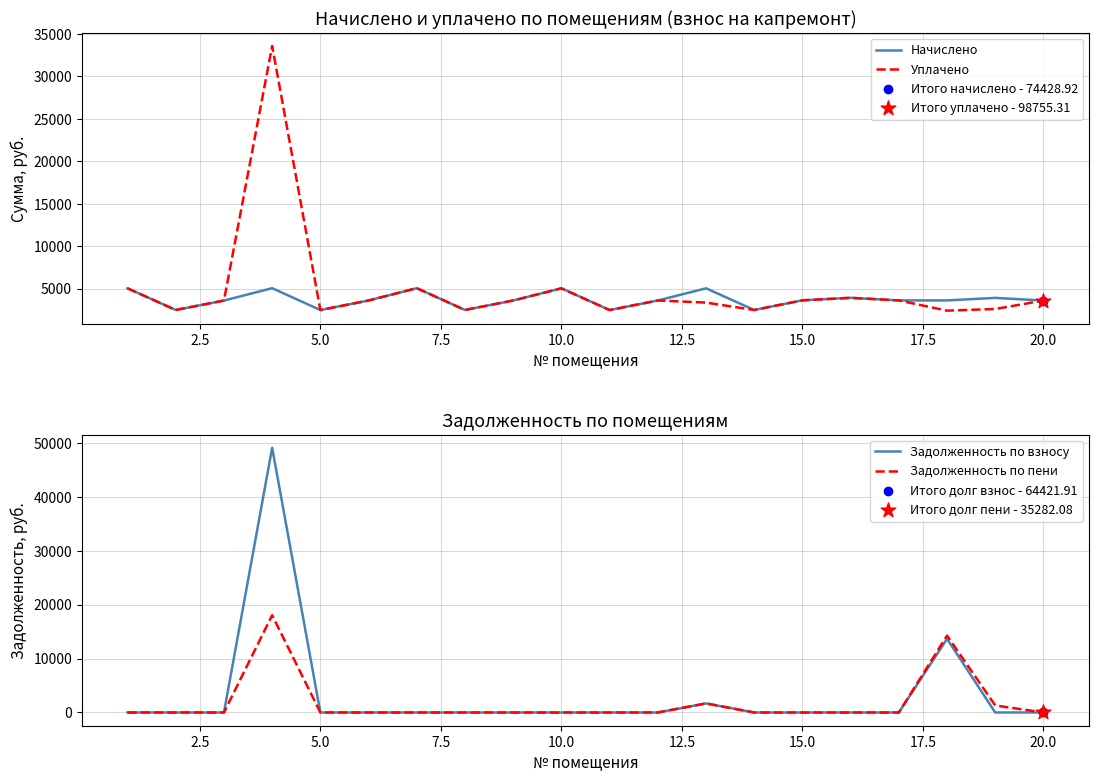

Which series has the largest total across all categories?

Уплачено